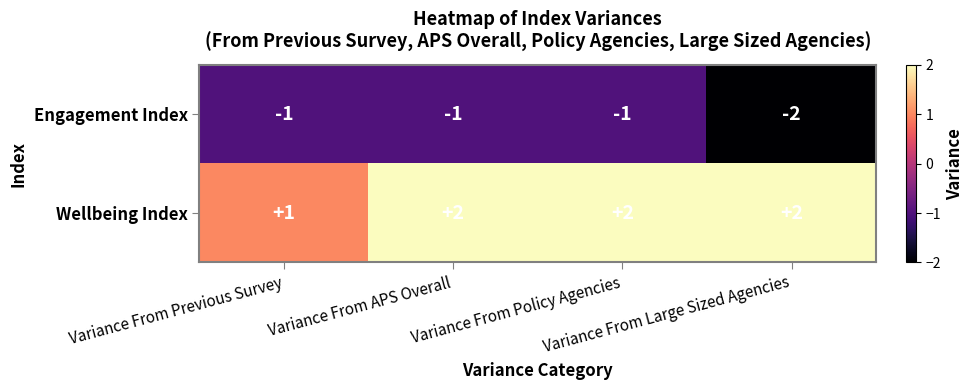

What is the spread (max minus min) of values at Variance From APS Overall?

3